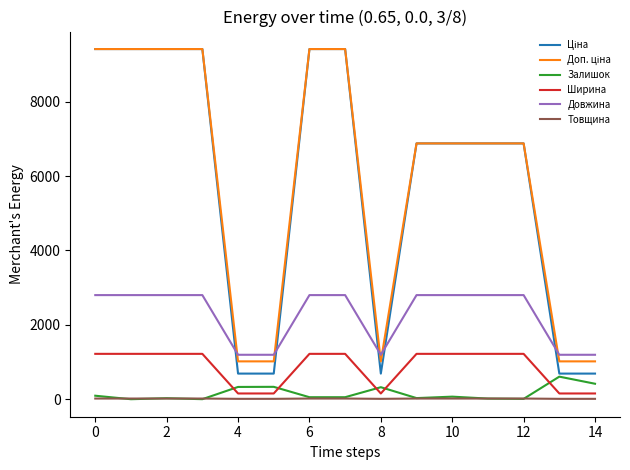

True or false: Ширина and Довжина intersect in this chart.

False